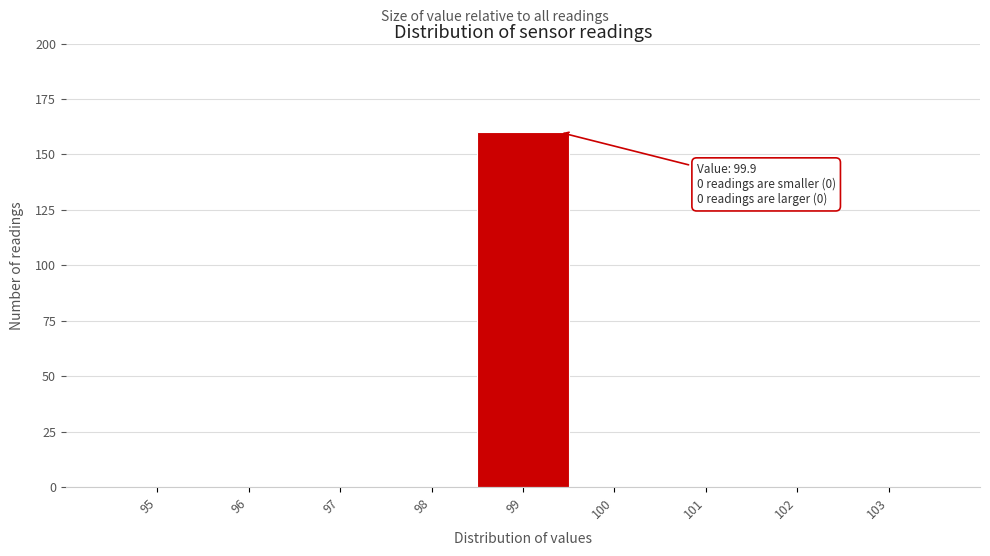

Reading right to left, transcribe all the data shown in this chart.

103=0	102=0	101=0	100=0	99=160	98=0	97=0	96=0	95=0